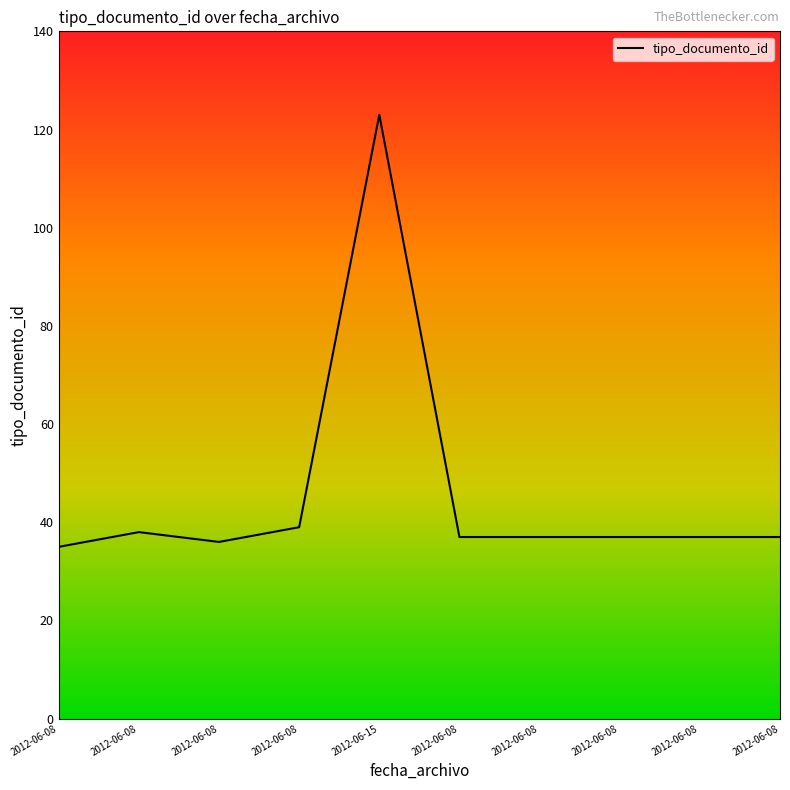

Reading left to right, what are all the values shown in this chart?

2012-06-08=35	2012-06-08=38	2012-06-08=36	2012-06-08=39	2012-06-15=123	2012-06-08=37	2012-06-08=37	2012-06-08=37	2012-06-08=37	2012-06-08=37